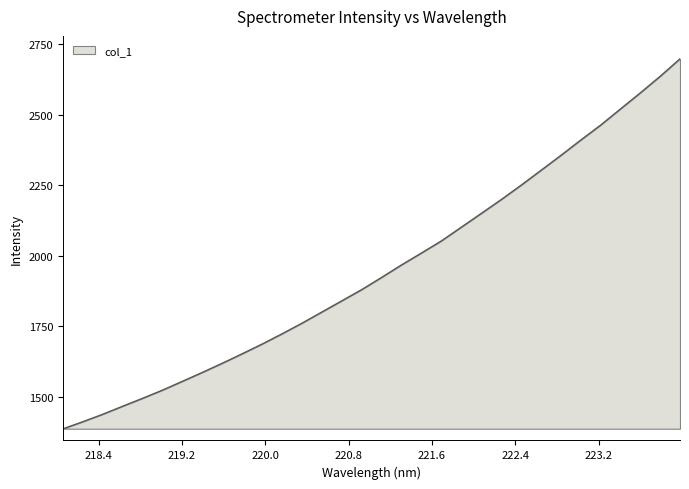

What is the difference between the maximum and minimum values?

1311.6